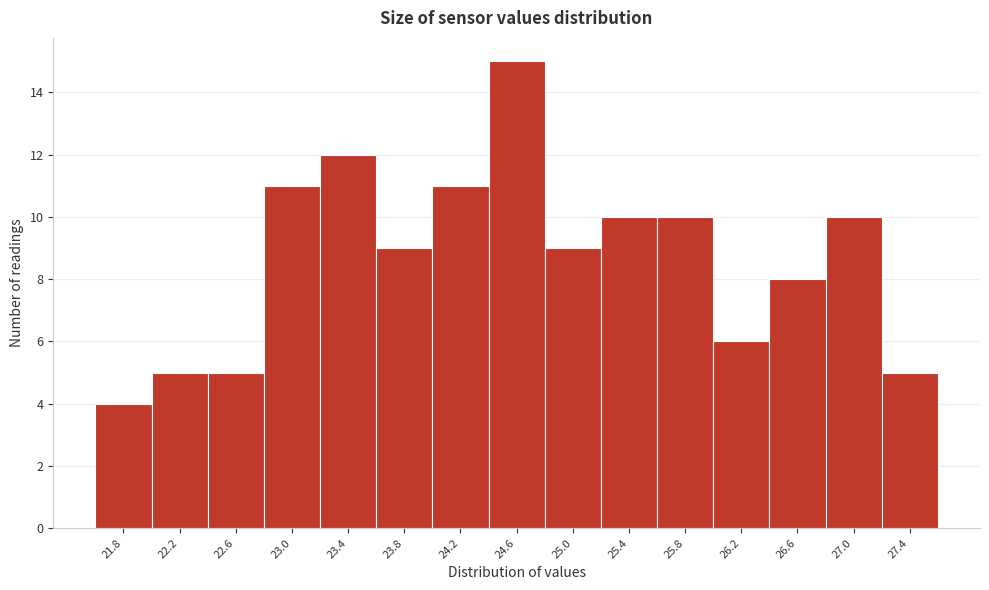

Reading left to right, transcribe all the data shown in this chart.

4	5	5	11	12	9	11	15	9	10	10	6	8	10	5